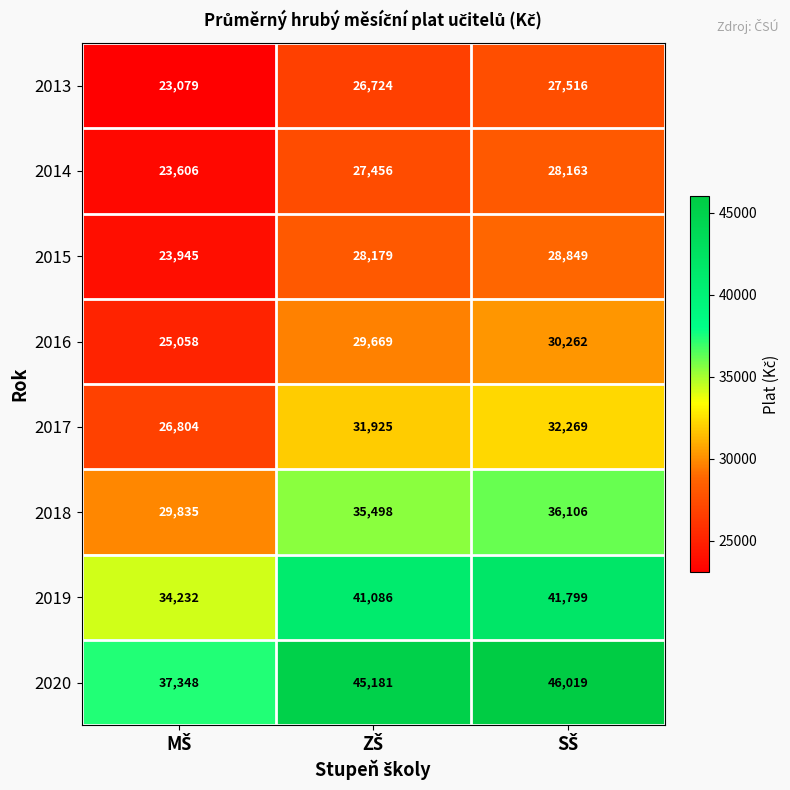

Reading left to right, transcribe all the data shown in this chart.

2013: 23079	26724	27516
2014: 23606	27456	28163
2015: 23945	28179	28849
2016: 25058	29669	30262
2017: 26804	31925	32269
2018: 29835	35498	36106
2019: 34232	41086	41799
2020: 37348	45181	46019